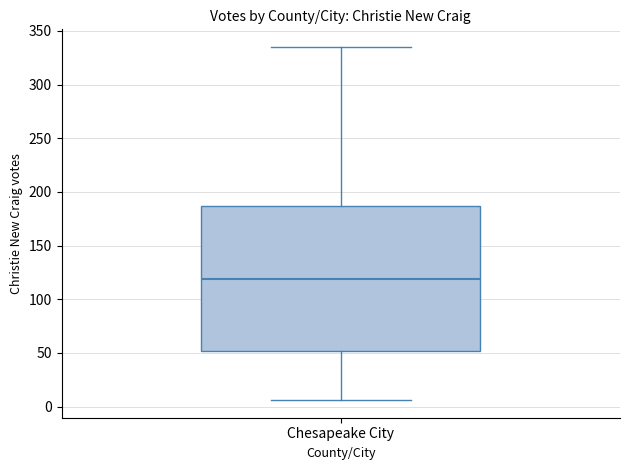

Where does the lower whisker of the box for Chesapeake City end on the y-axis? The values are not printed on the chart, so give them approximately, as read against the axis.

5